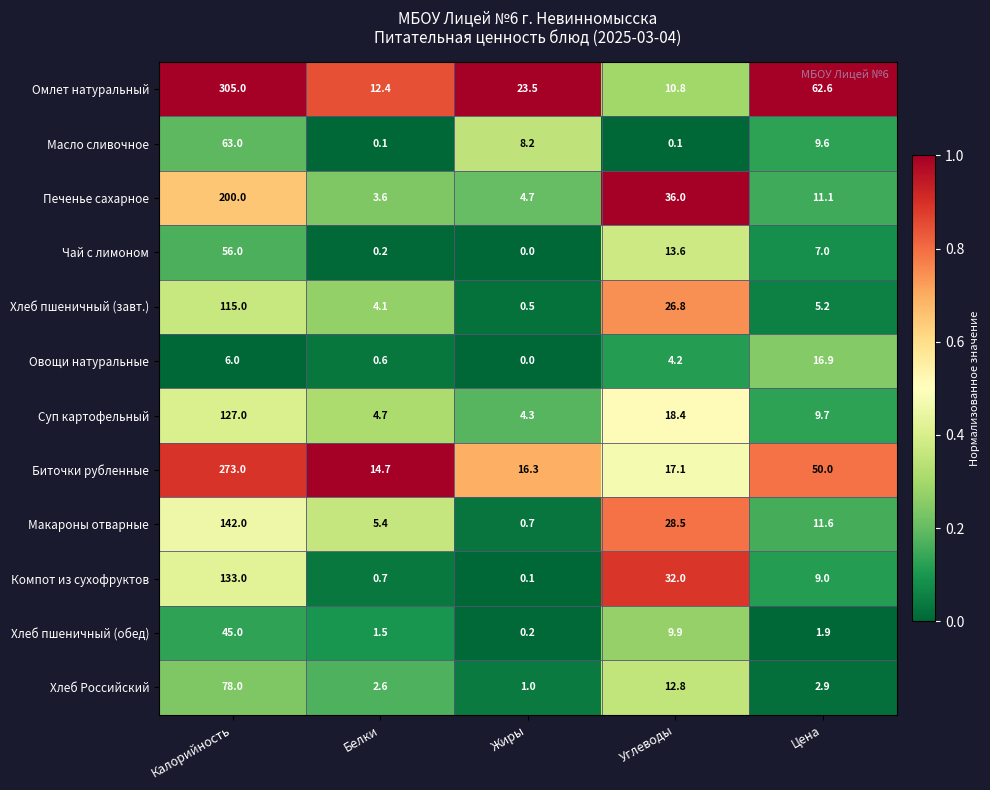

At which category does the chart reach its minimum across all series?

Жиры